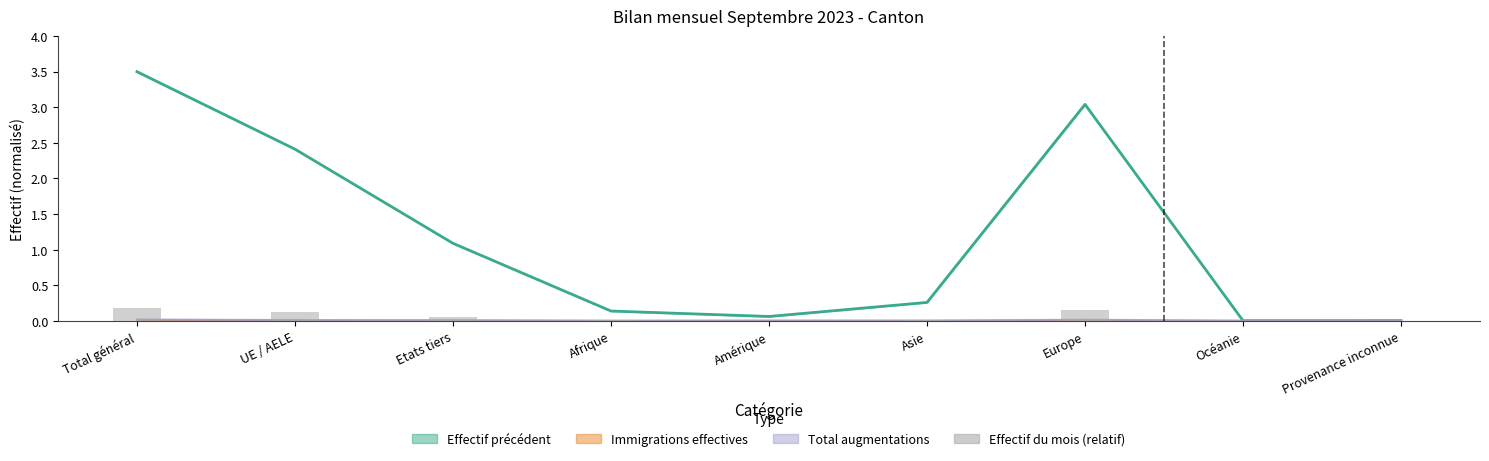

Which category has the highest value across all series?

Total général